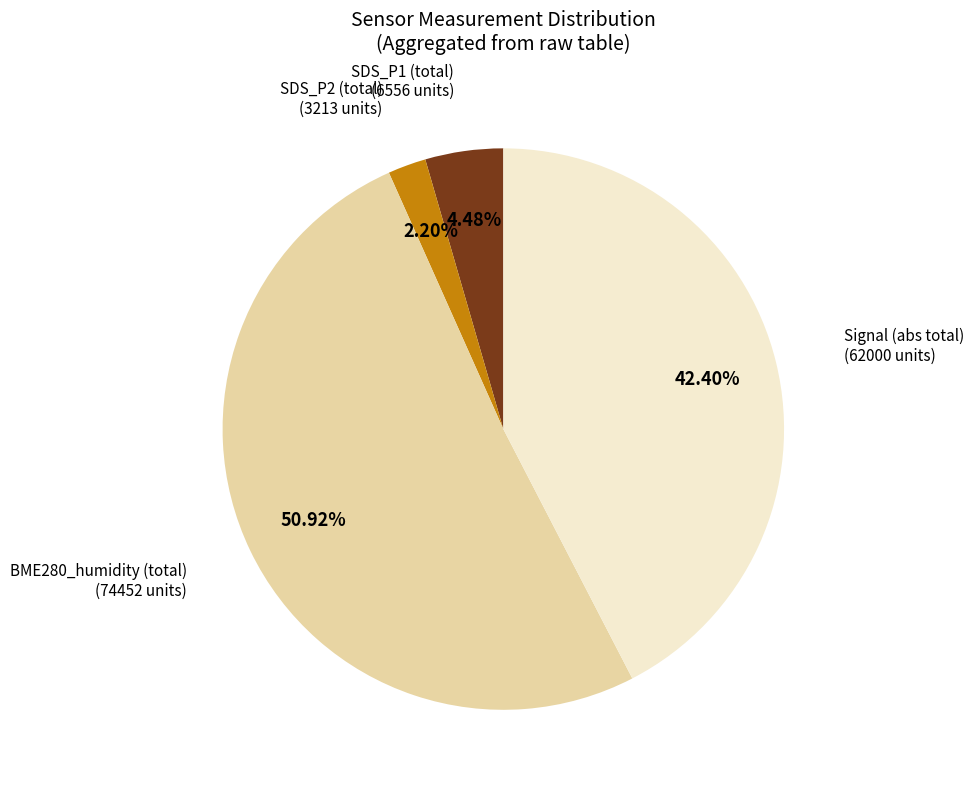

Is there any slice that represents more than half of the pie?

Yes